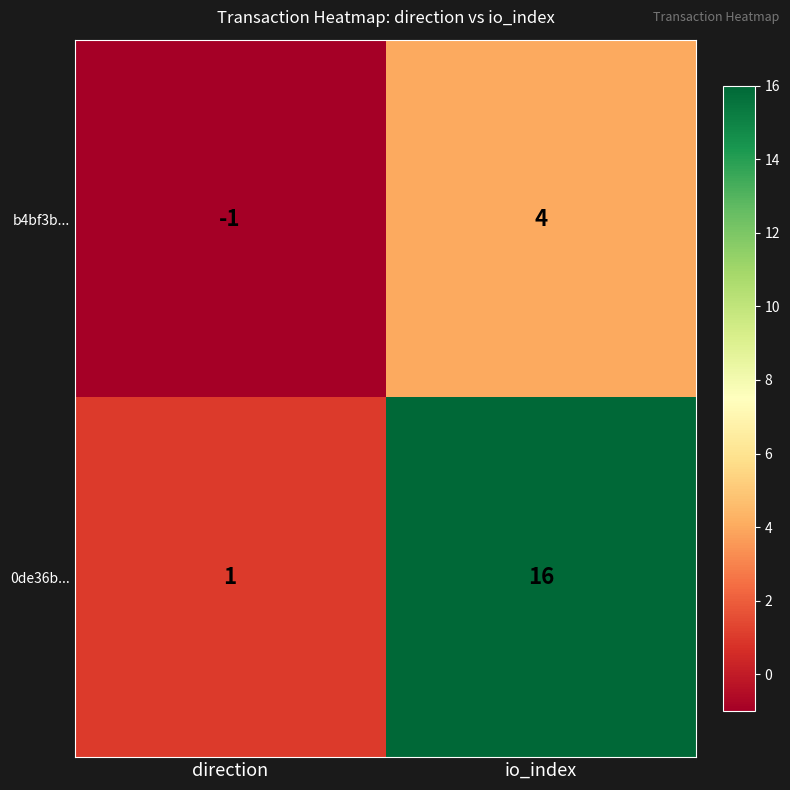

Rank the series by their average value, from lowest to highest.

b4bf3b..., 0de36b...